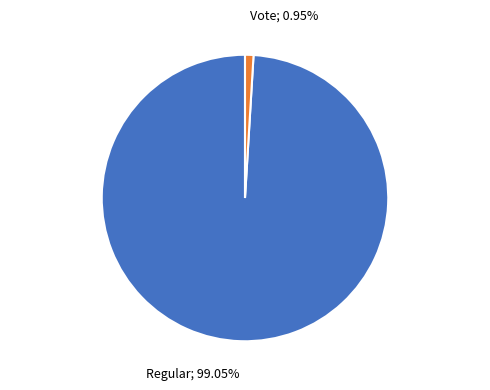

How many slices are in this pie chart?

2